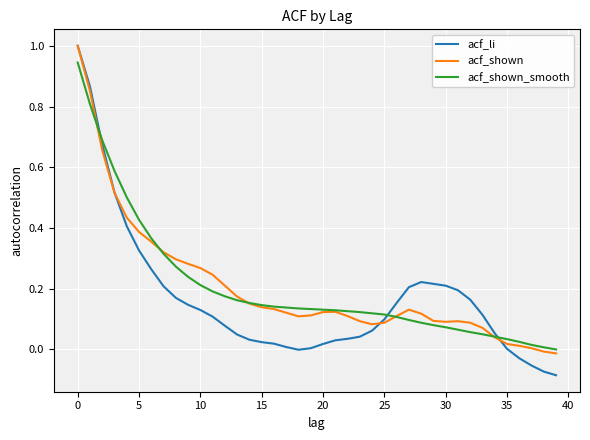

What is the maximum value for acf_shown?

1.0